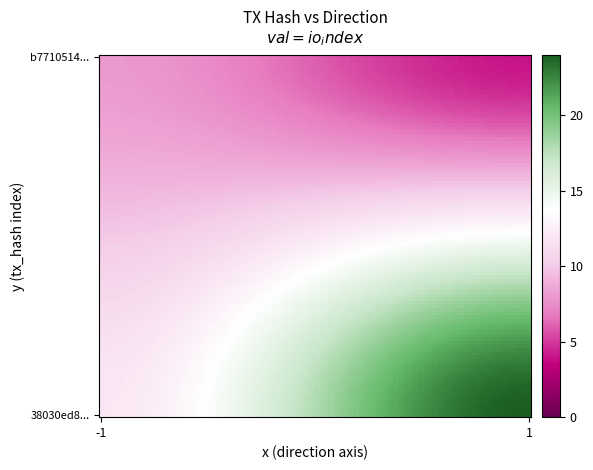

How many series are shown in this chart?

2